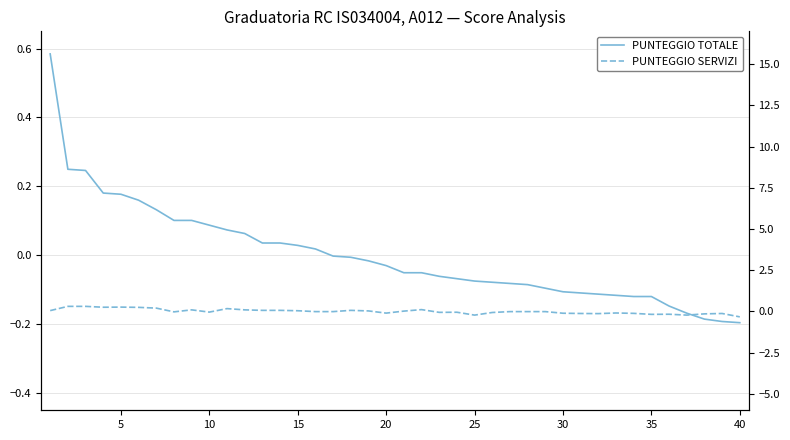

Is it true that PUNTEGGIO TOTALE equals -0.0 at 21?

False